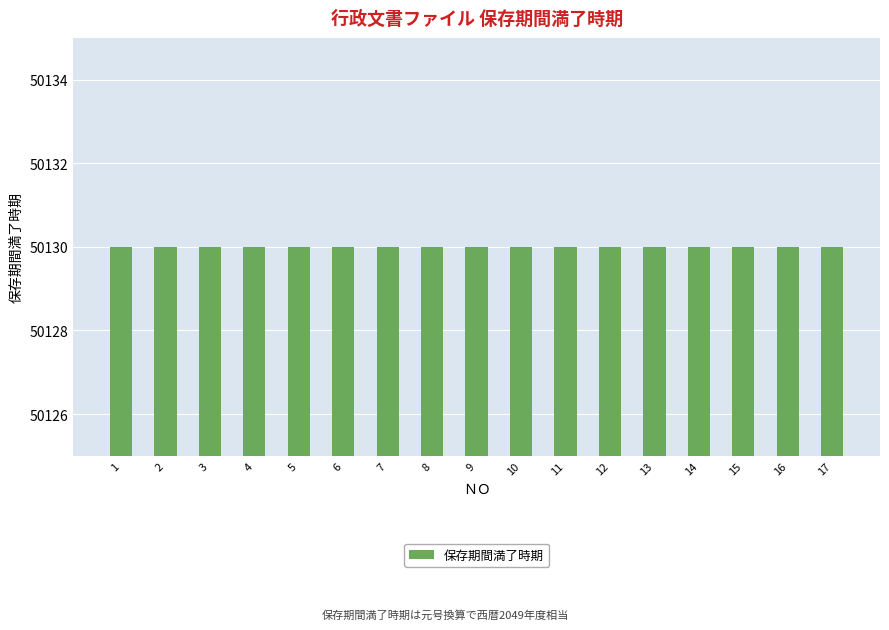

What is the maximum value for ＮＯ?

17